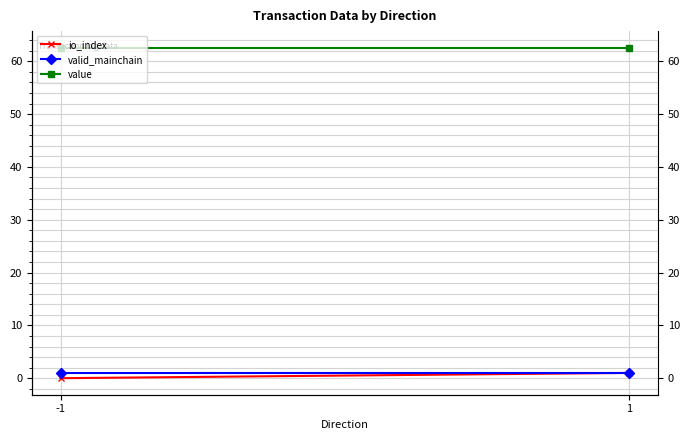

How many lines are shown in the chart?

3